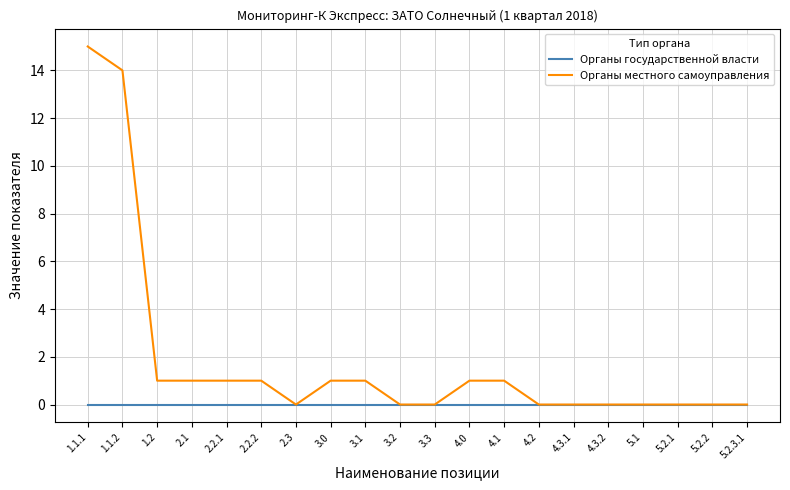

Which series has the largest total across all categories?

Органы местного самоуправления